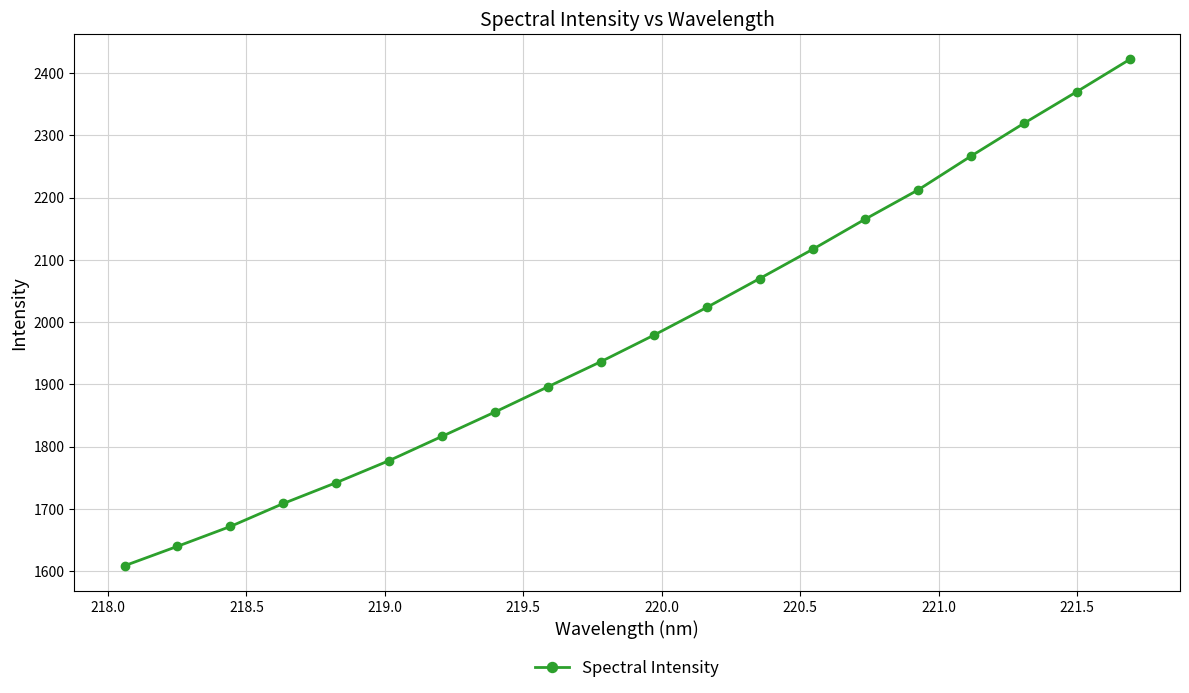

What is the average value?

1980.2